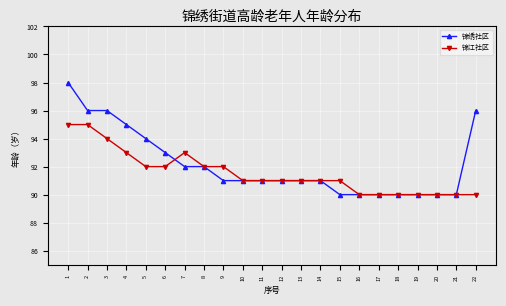

What are all the series names shown in the legend?

锦绣社区, 锦江社区